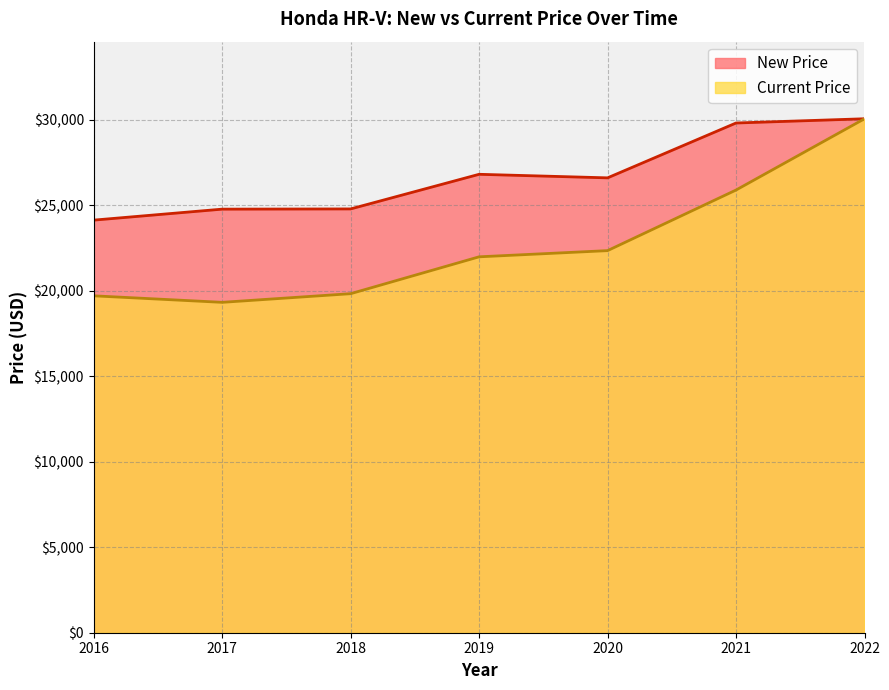

List the series in order of their peak value, highest first.

New Price, Current Price